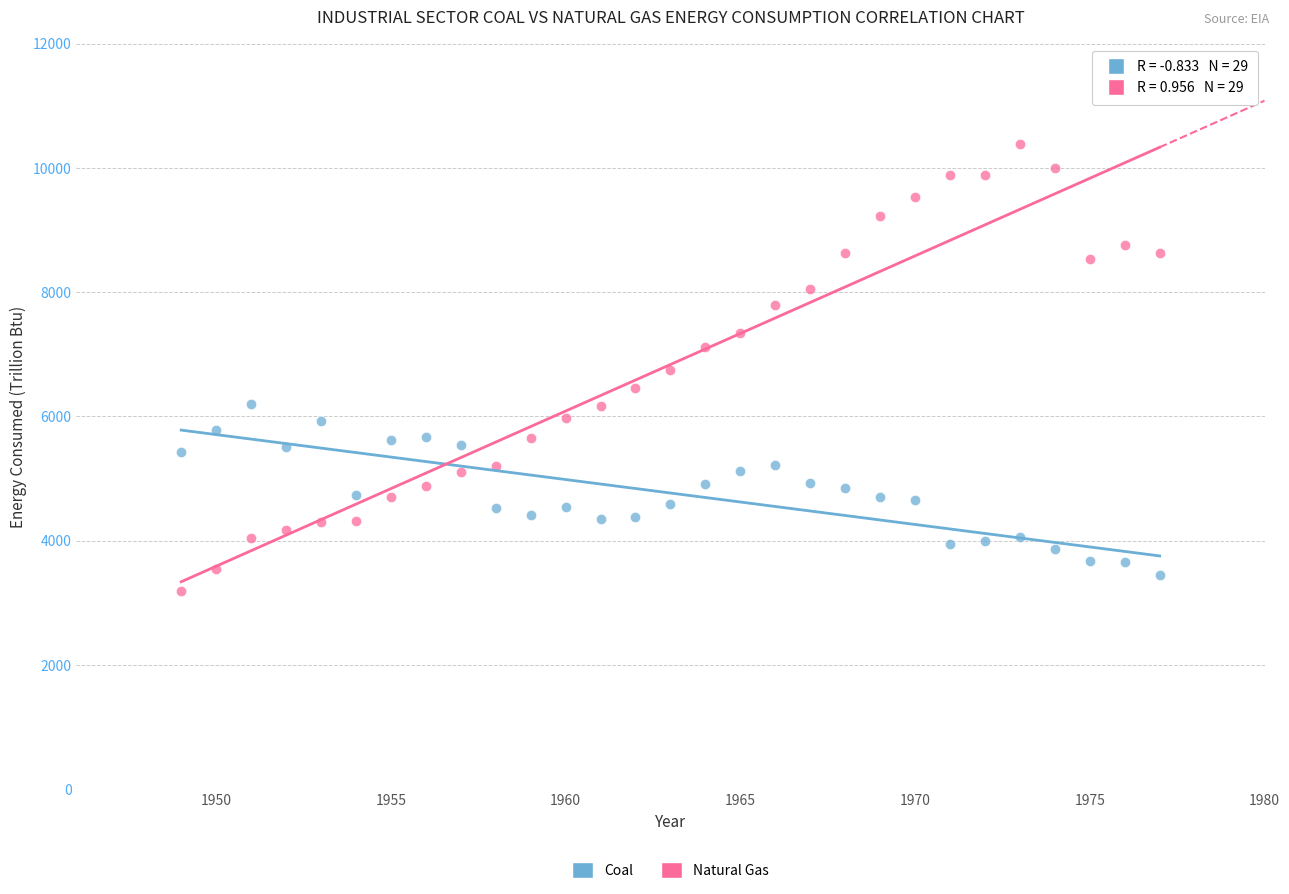

Which series has the largest Y range (max minus min)?

Natural Gas